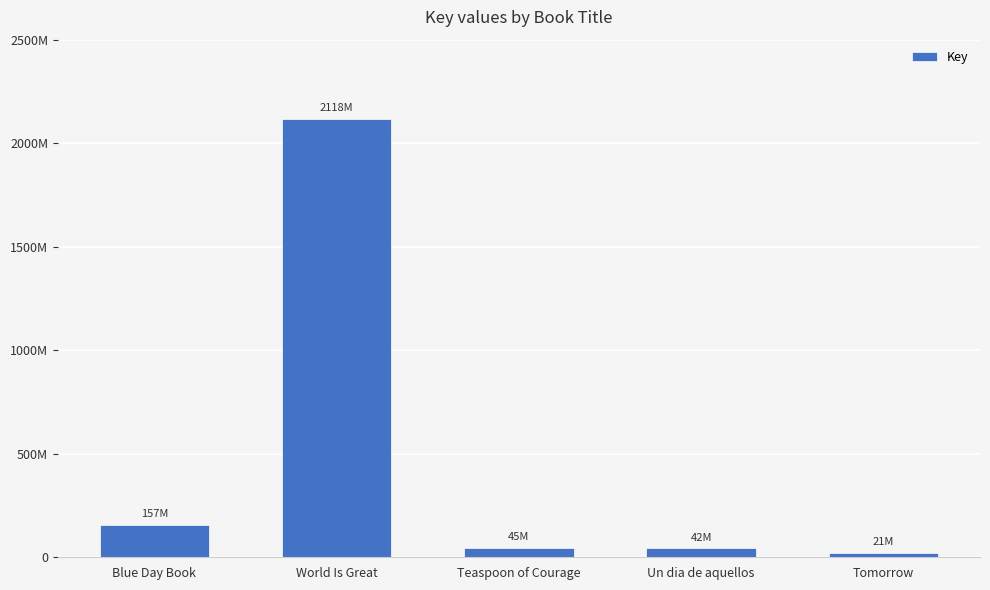

Is it true that the value at Un dia de aquellos is 42938966?

True